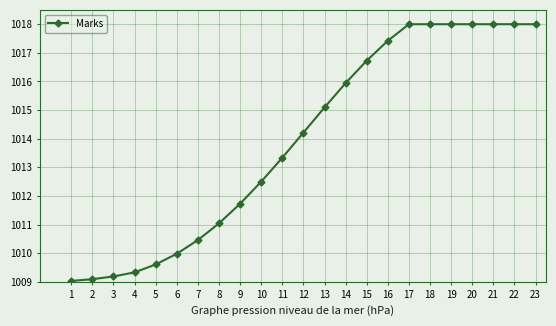

What is the ratio of the value at 3 to the value at 9?

1.0